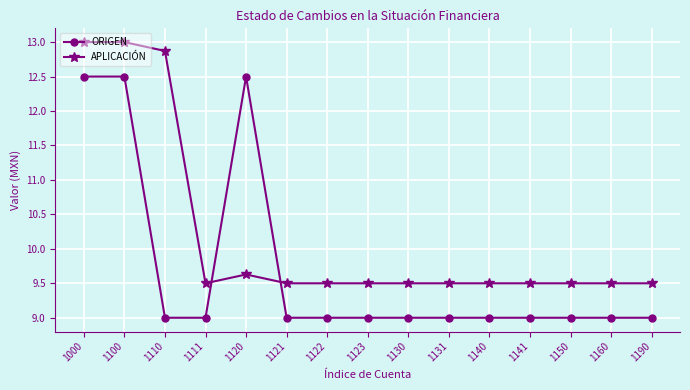

What is the difference between the maximum and minimum values in the APLICACIÓN series?

3.5